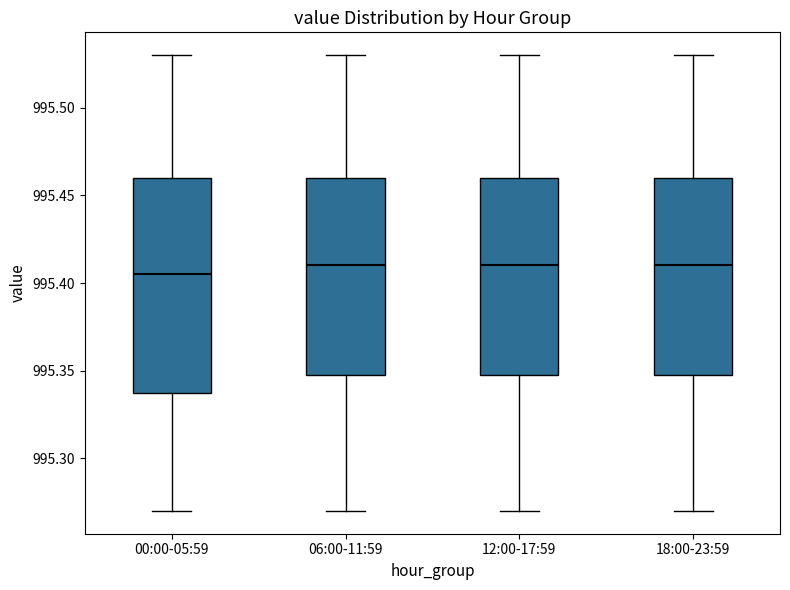

Reading left to right, read every box against the y-axis: the position of its median line, the range the box covers, and the ends of its whiskers. The values are not printed on the chart, so give them approximately, as read against the axis.

00:00-05:59: median 995.405, box 995.340 to 995.460, whiskers 995.270 to 995.530
06:00-11:59: median 995.410, box 995.350 to 995.460, whiskers 995.270 to 995.530
12:00-17:59: median 995.410, box 995.350 to 995.460, whiskers 995.270 to 995.530
18:00-23:59: median 995.410, box 995.350 to 995.460, whiskers 995.270 to 995.530